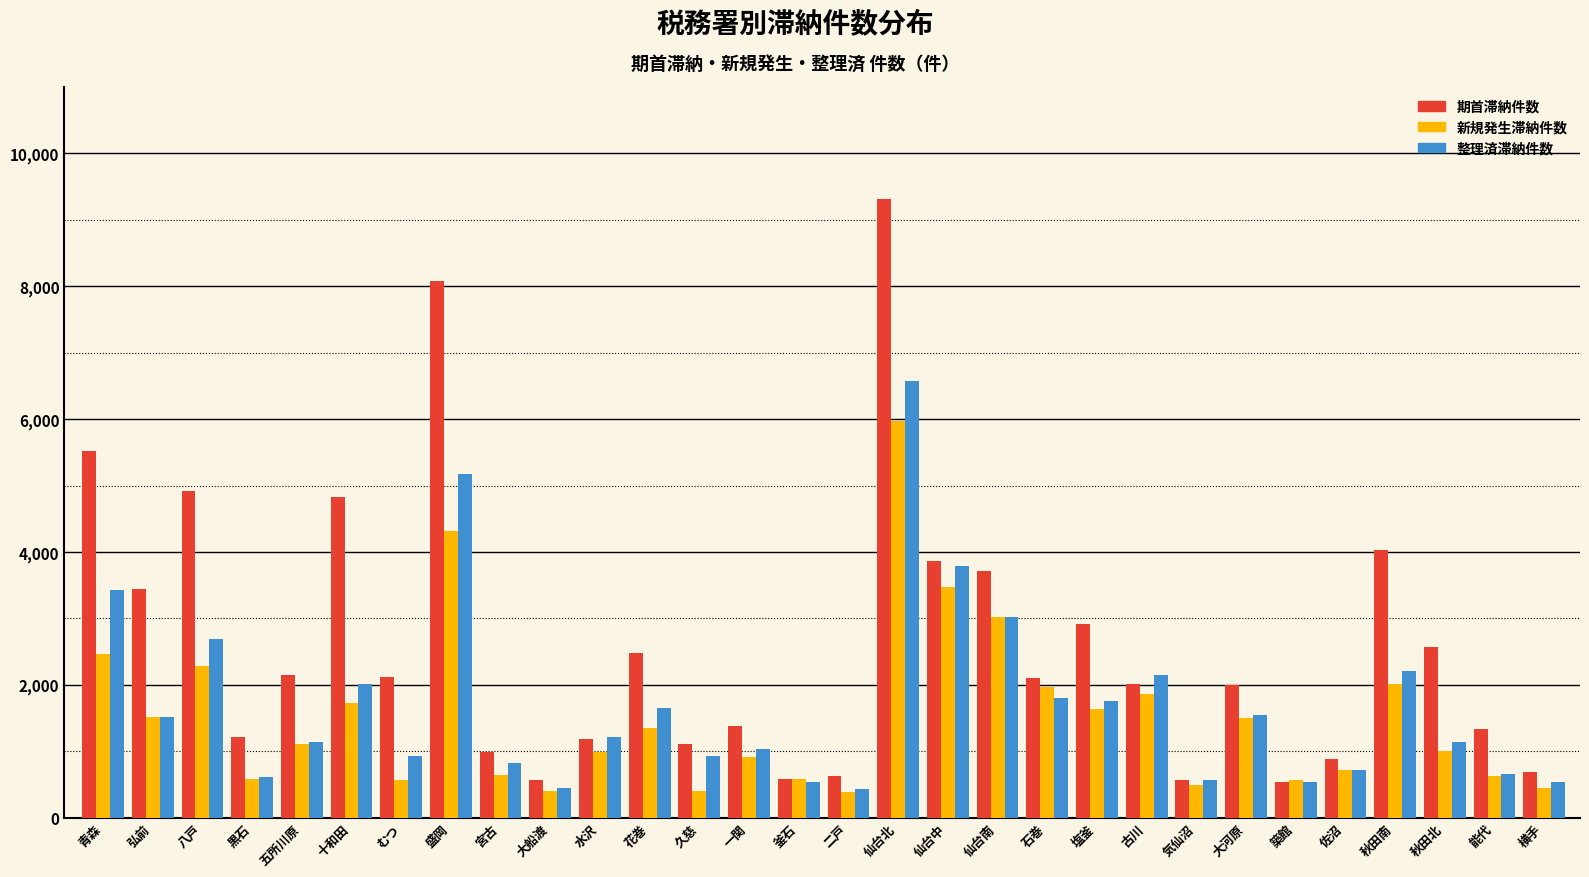

Which series has the largest total across all categories?

期首滞納件数